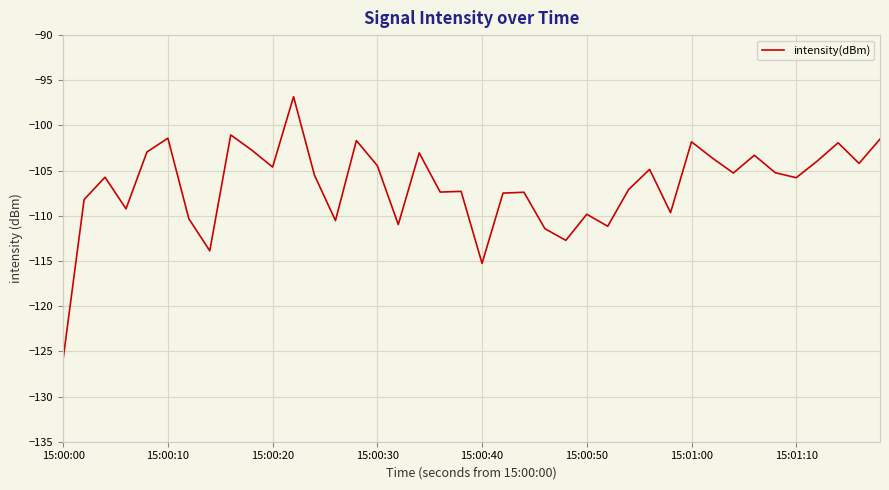

What is the smallest value displayed?

-125.8